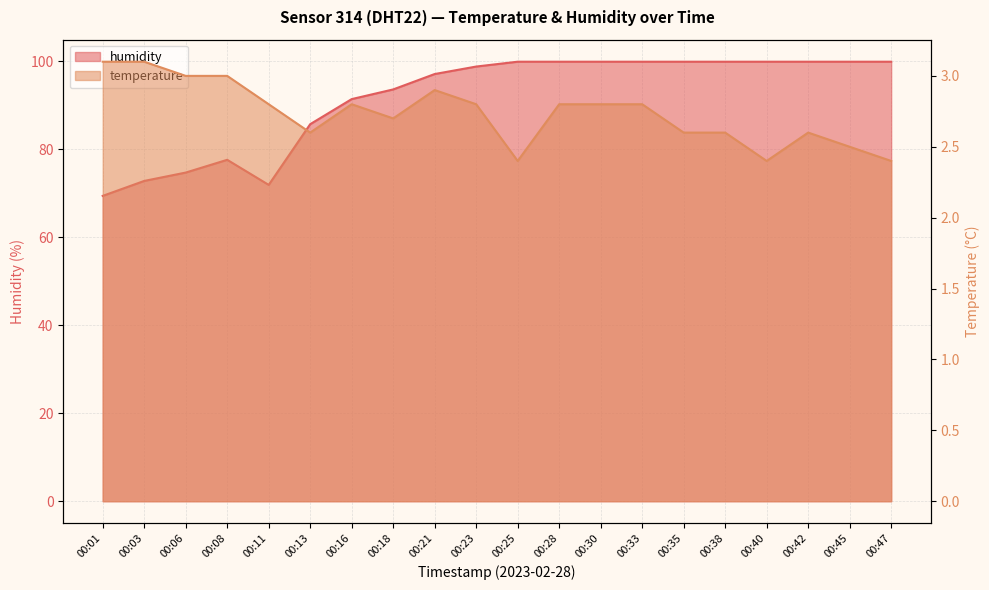

Rank the series at 00:47 from lowest to highest value.

temperature, humidity